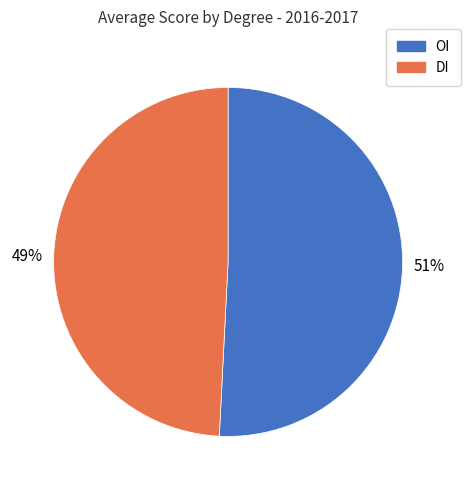

How many slices are in this pie chart?

2